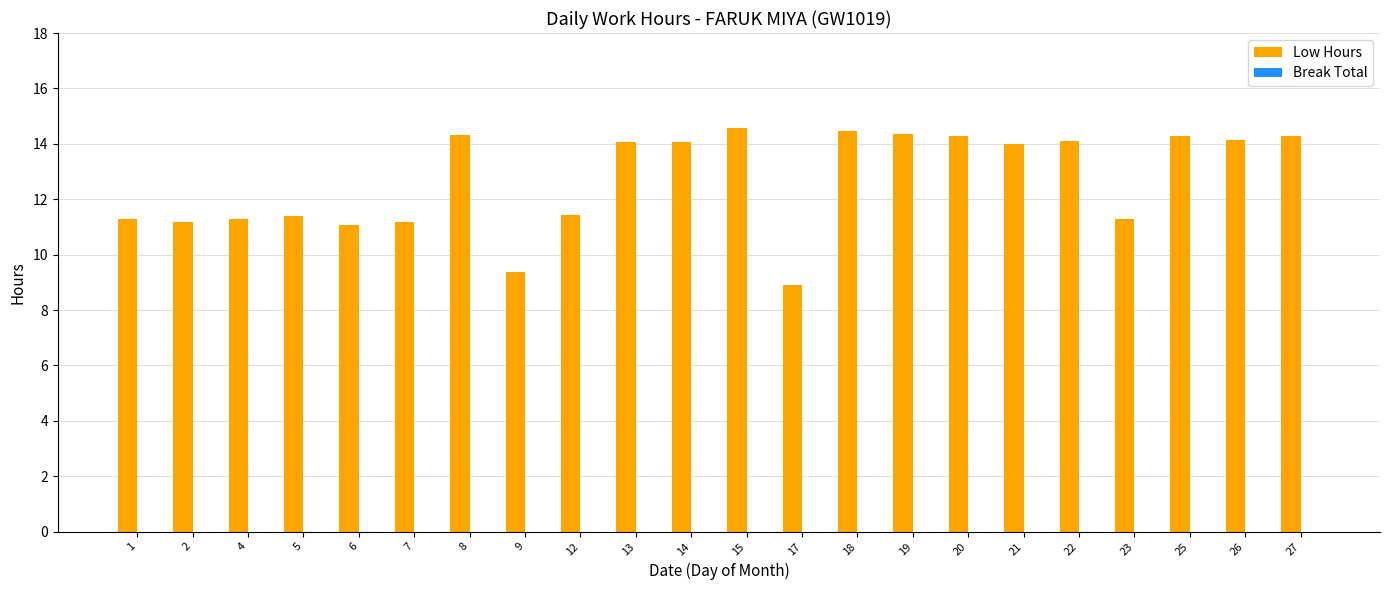

How many bars are there in total?

22